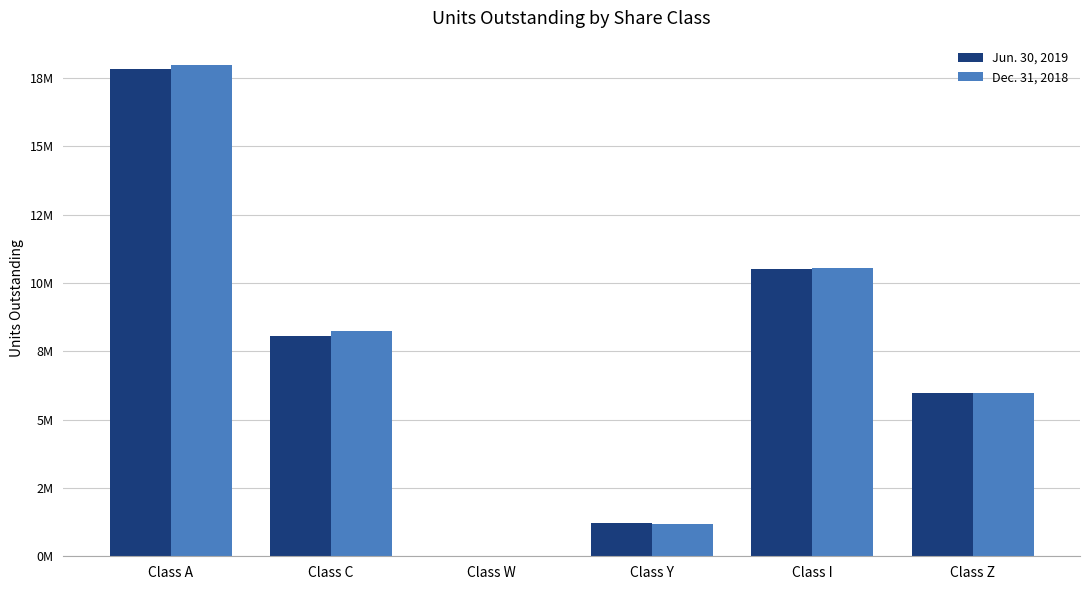

List the labels in order of Jun. 30, 2019 value, smallest first.

Class W, Class Y, Class Z, Class C, Class I, Class A